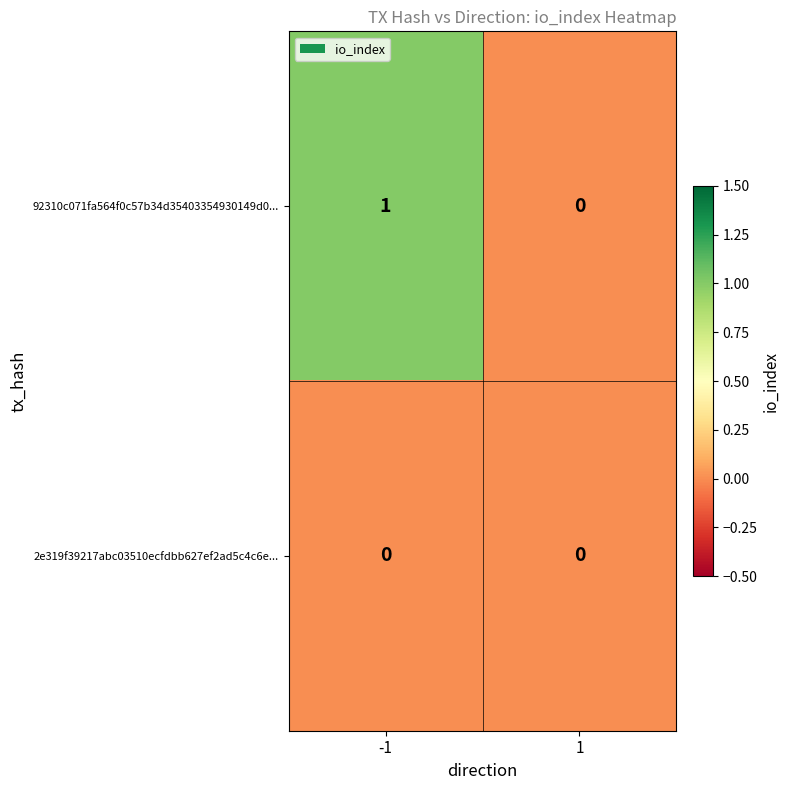

Which label corresponds to the largest value in the chart?

-1